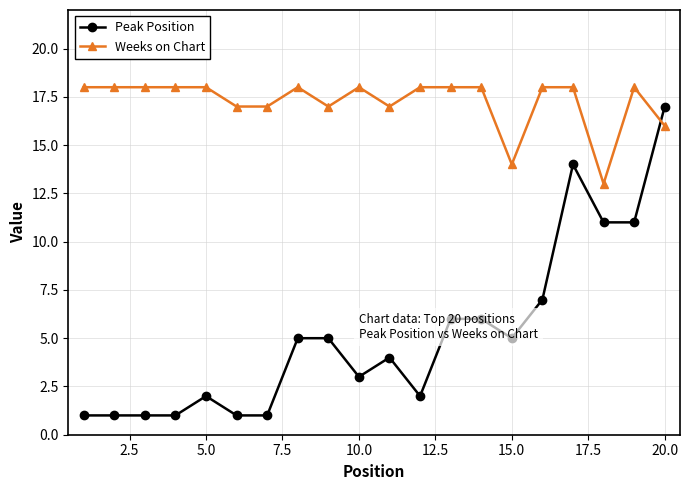

Count the number of categories in the chart.

20